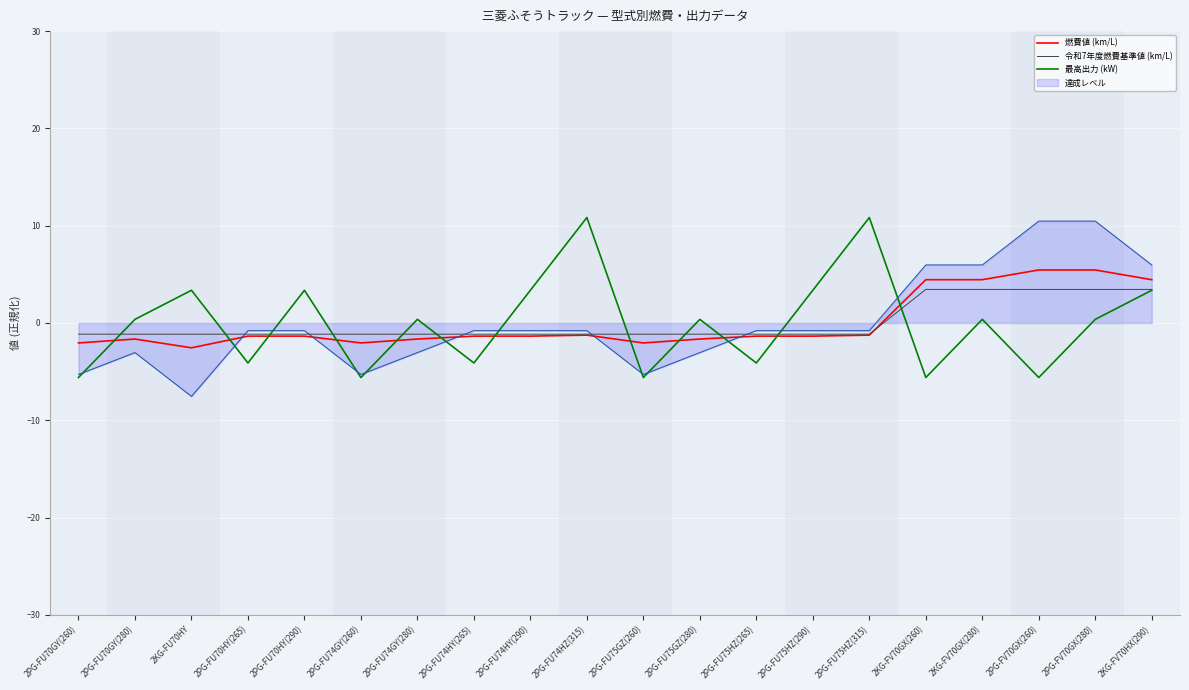

What is the smallest value displayed?

-7.5